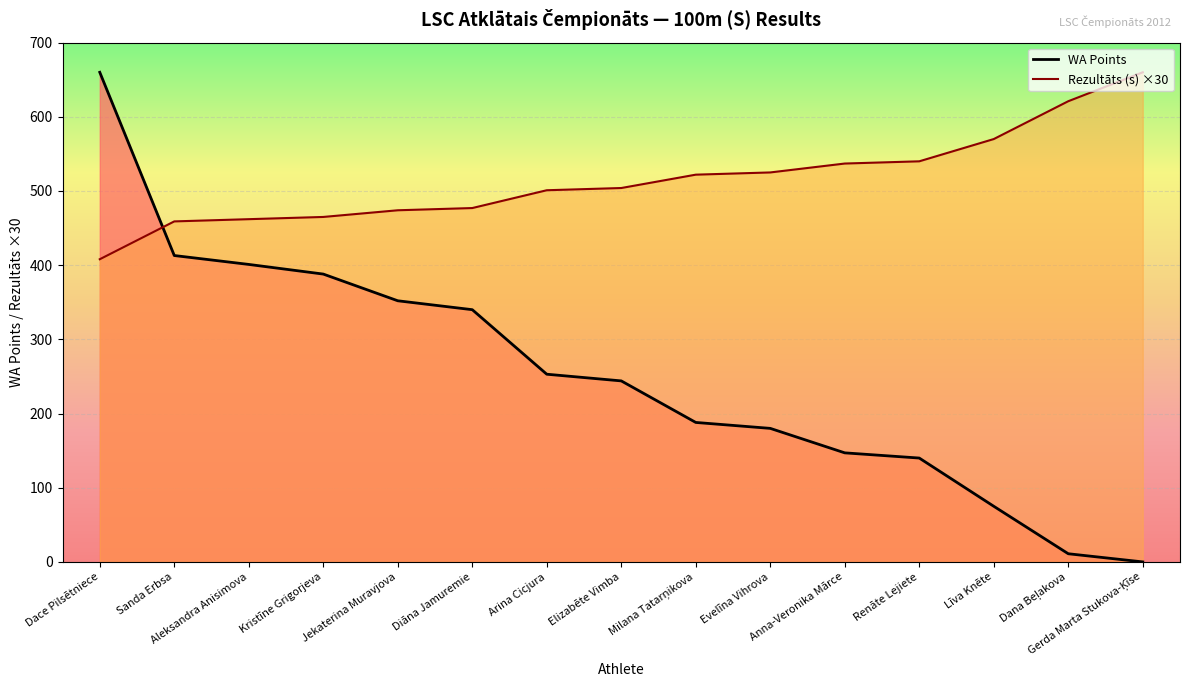

Rank the categories by Rezultāts (s) value from highest to lowest.

Gerda Marta Stukova-Ķīse, Dana Beļakova, Līva Knēte, Renāte Lejiete, Anna-Veronika Mārce, Evelīna Vihrova, Milana Tatarņikova, Elizabēte Vimba, Arina Cicjura, Diāna Jamuremie, Jekaterina Muravjova, Kristīne Grigorjeva, Aleksandra Anisimova, Sanda Erbsa, Dace Pilsētniece